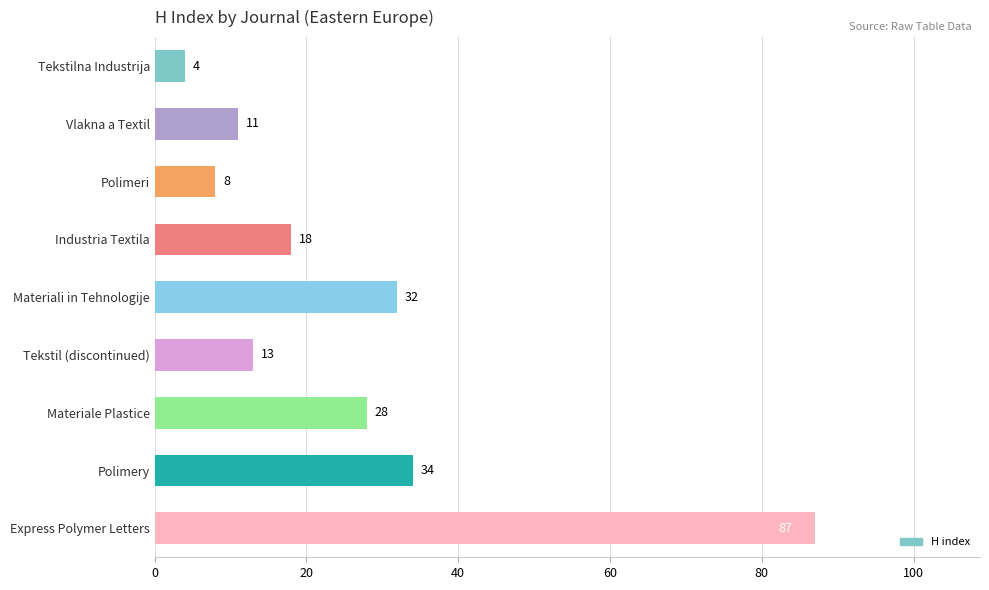

Reading top to bottom, list all the values displayed in this chart.

4	11	8	18	32	13	28	34	87